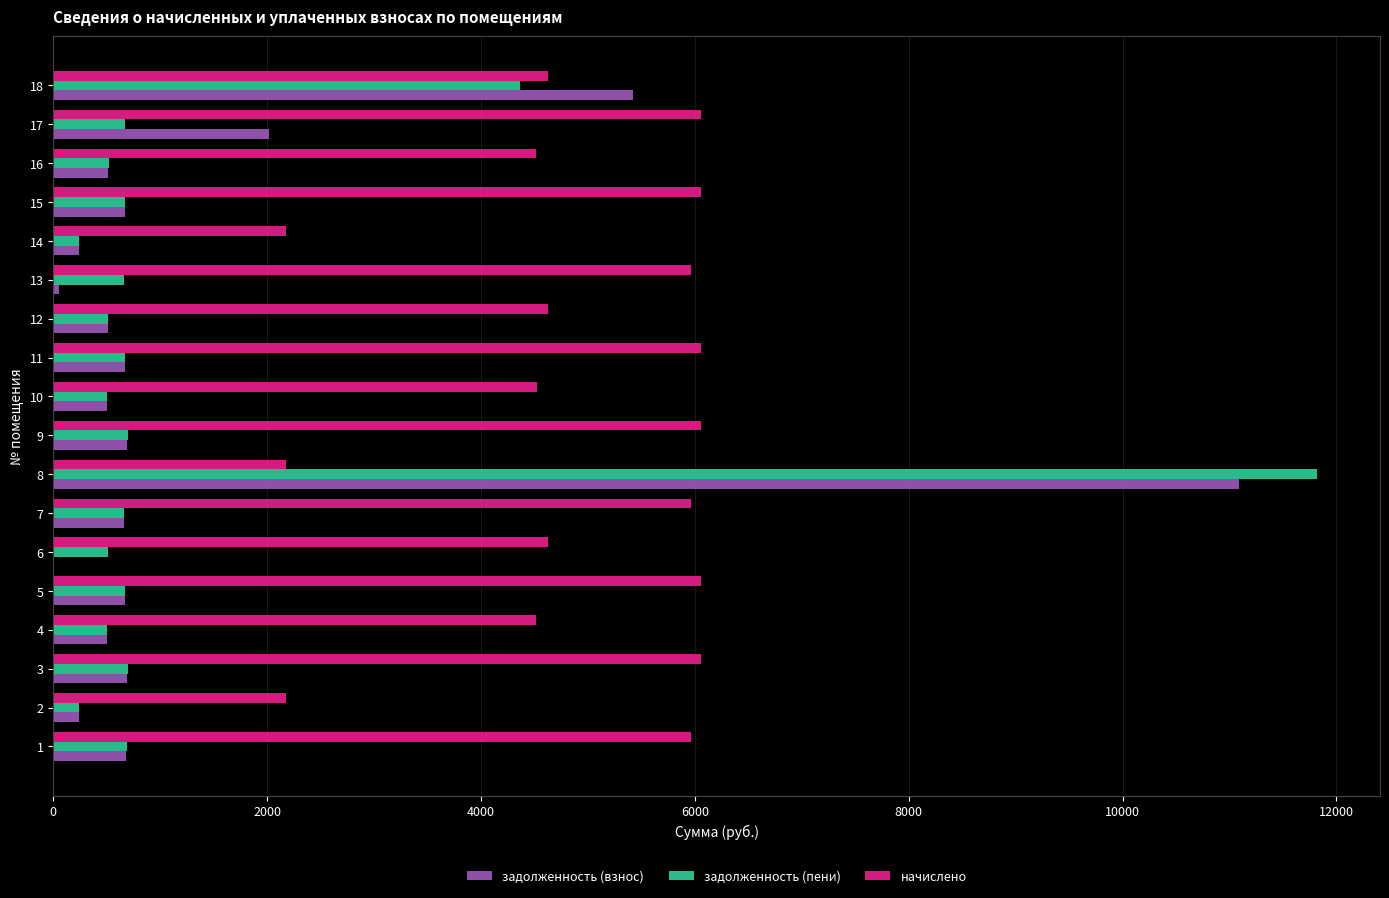

Which series changed the most between 3 and 17?

задолженность (взнос)